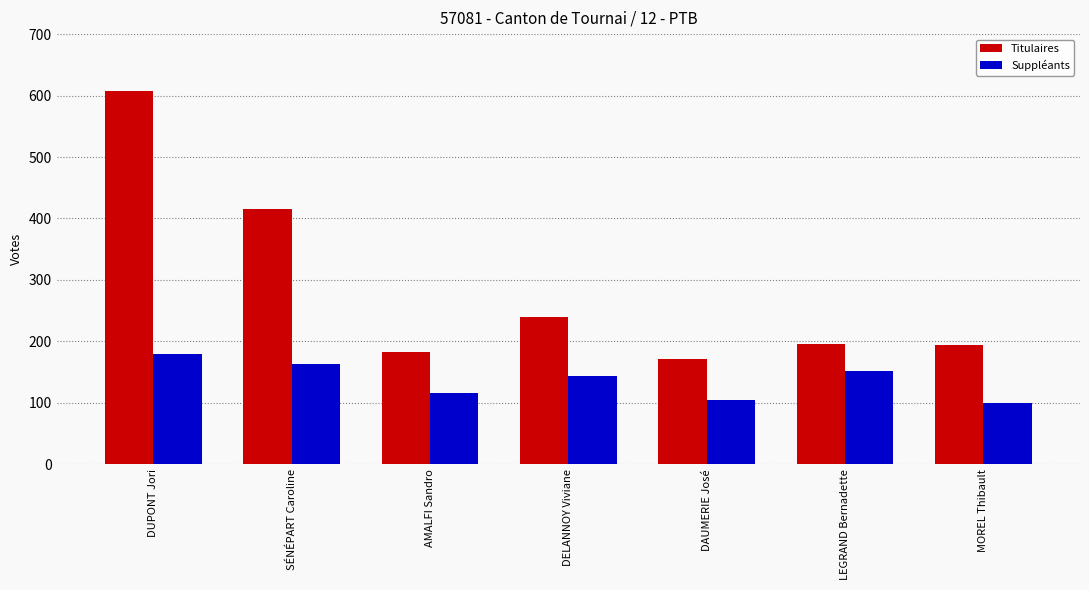

How many groups of bars are there?

7